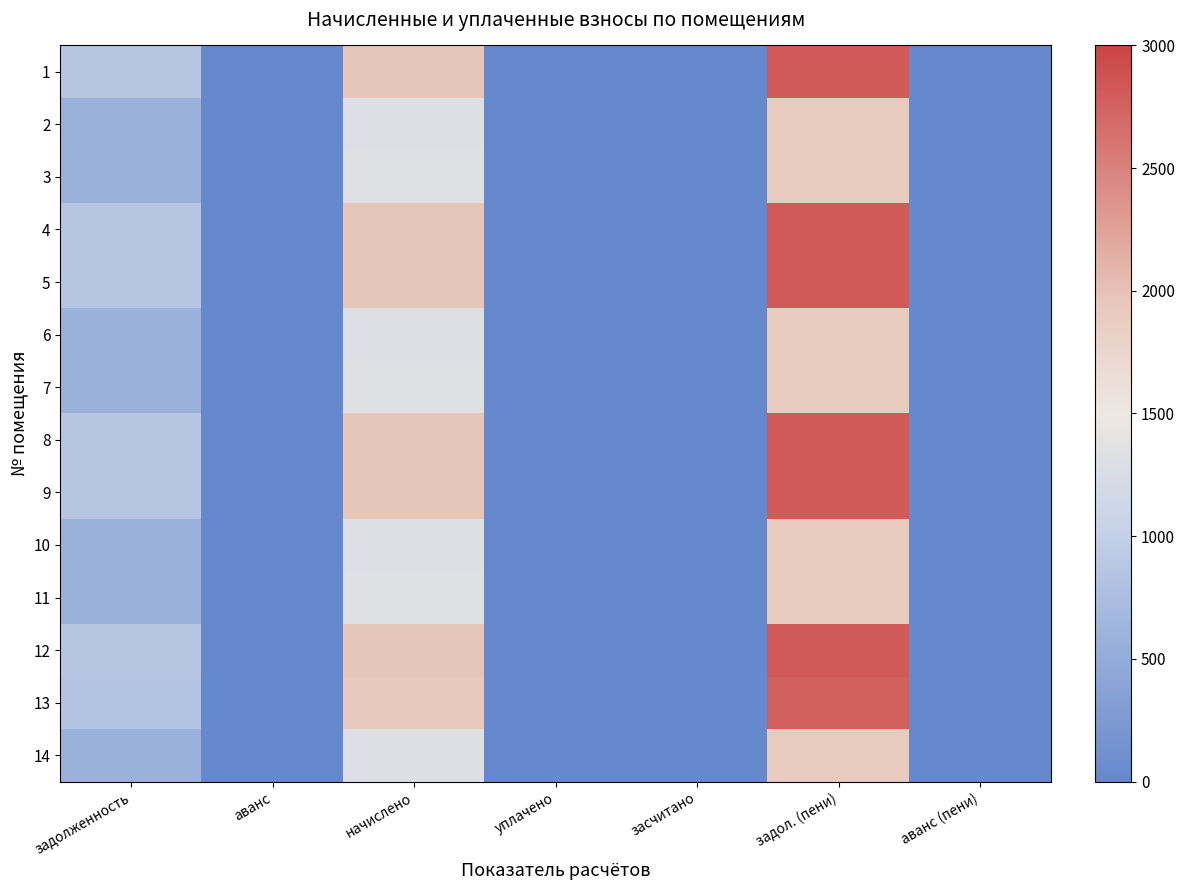

Reading left to right, extract all data points from this chart.

1: задолженность=855.6	аванс=0.0	начислено=1961.7	уплачено=0.0	засчитано=0.0	задол. (пени)=2817.3	аванс (пени)=0.0
2: задолженность=576.6	аванс=0.0	начислено=1322.1	уплачено=0.0	засчитано=0.0	задол. (пени)=1898.7	аванс (пени)=0.0
3: задолженность=578.3	аванс=0.0	начислено=1326.0	уплачено=0.0	засчитано=0.0	задол. (пени)=1904.3	аванс (пени)=0.0
4: задолженность=855.6	аванс=0.0	начислено=1961.7	уплачено=0.0	засчитано=0.0	задол. (пени)=2817.3	аванс (пени)=0.0
5: задолженность=855.6	аванс=0.0	начислено=1961.7	уплачено=0.0	засчитано=0.0	задол. (пени)=2817.3	аванс (пени)=0.0
6: задолженность=576.6	аванс=0.0	начислено=1322.1	уплачено=0.0	засчитано=0.0	задол. (пени)=1898.7	аванс (пени)=0.0
7: задолженность=578.3	аванс=0.0	начислено=1326.0	уплачено=0.0	засчитано=0.0	задол. (пени)=1904.3	аванс (пени)=0.0
8: задолженность=855.6	аванс=0.0	начислено=1961.7	уплачено=0.0	засчитано=0.0	задол. (пени)=2817.3	аванс (пени)=0.0
9: задолженность=855.6	аванс=0.0	начислено=1961.7	уплачено=0.0	засчитано=0.0	задол. (пени)=2817.3	аванс (пени)=0.0
10: задолженность=576.6	аванс=0.0	начислено=1322.1	уплачено=0.0	засчитано=0.0	задол. (пени)=1898.7	аванс (пени)=0.0
11: задолженность=578.3	аванс=0.0	начислено=1326.0	уплачено=0.0	засчитано=0.0	задол. (пени)=1904.3	аванс (пени)=0.0
12: задолженность=855.6	аванс=0.0	начислено=1961.7	уплачено=0.0	засчитано=0.0	задол. (пени)=2817.3	аванс (пени)=0.0
13: задолженность=840.3	аванс=0.0	начислено=1926.6	уплачено=0.0	засчитано=0.0	задол. (пени)=2766.9	аванс (пени)=0.0
14: задолженность=576.6	аванс=0.0	начислено=1322.1	уплачено=0.0	засчитано=0.0	задол. (пени)=1898.7	аванс (пени)=0.0